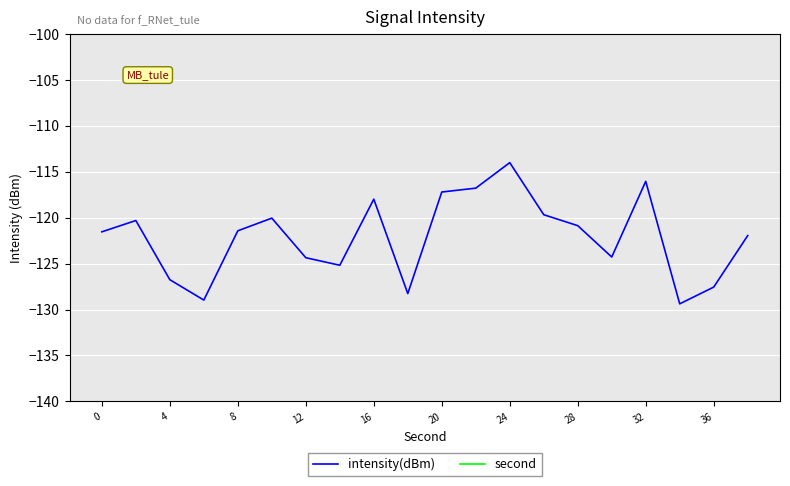

What is the average value of the intensity(dBm) series?

-122.1